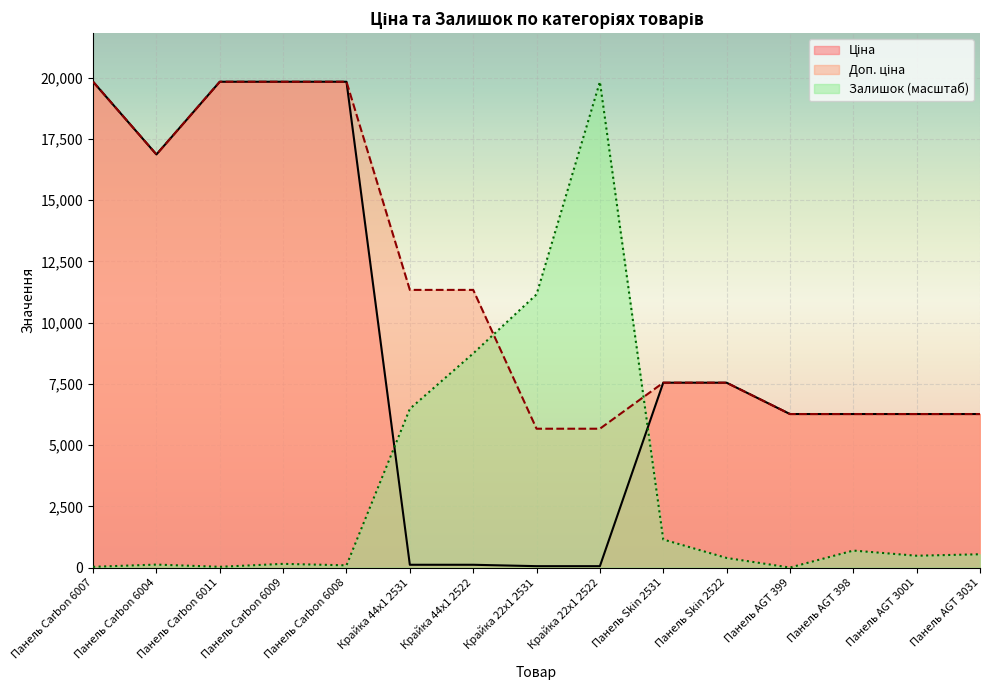

Rank the series at Крайка 44x1 2531 from lowest to highest value.

Ціна, Залишок, Доп. ціна